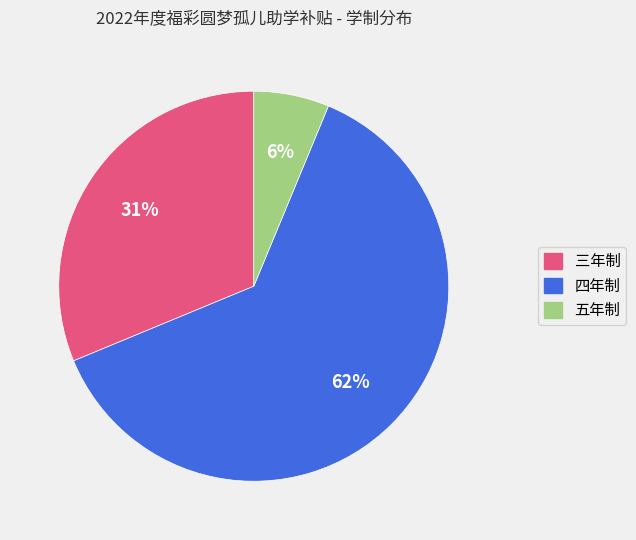

How many segments does this pie chart have?

3